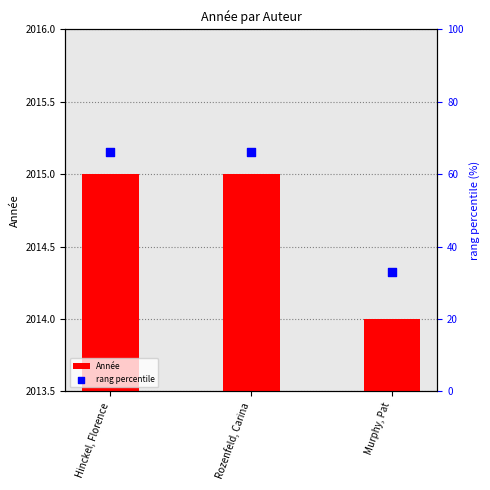

Which series contains the highest Y value?

rang percentile